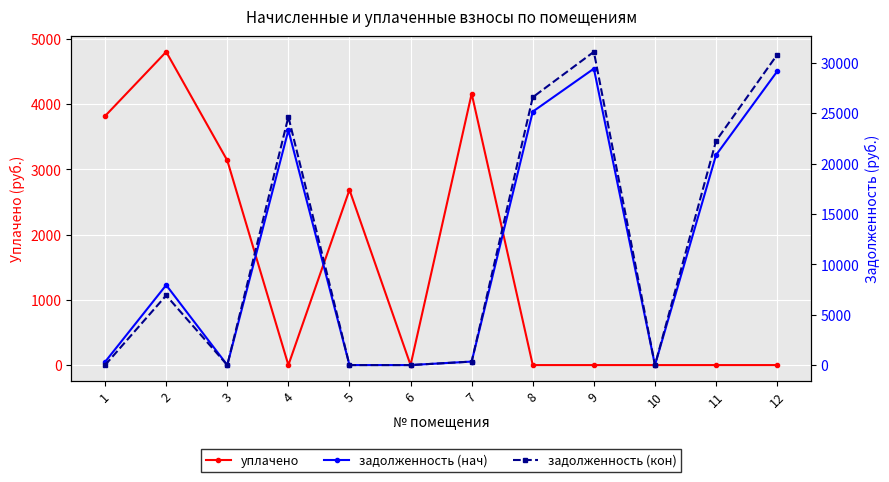

At how many categories does at least one series exceed 18414?

5